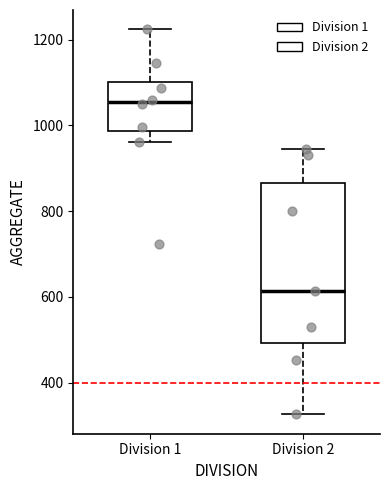

Reading left to right, read every box against the y-axis: the position of its median line, the range the box covers, and the ends of its whiskers. The values are not printed on the chart, so give them approximately, as read against the axis.

Division 1: median 1060, box 980 to 1100, whiskers 960 to 1220
Division 2: median 620, box 500 to 860, whiskers 320 to 940